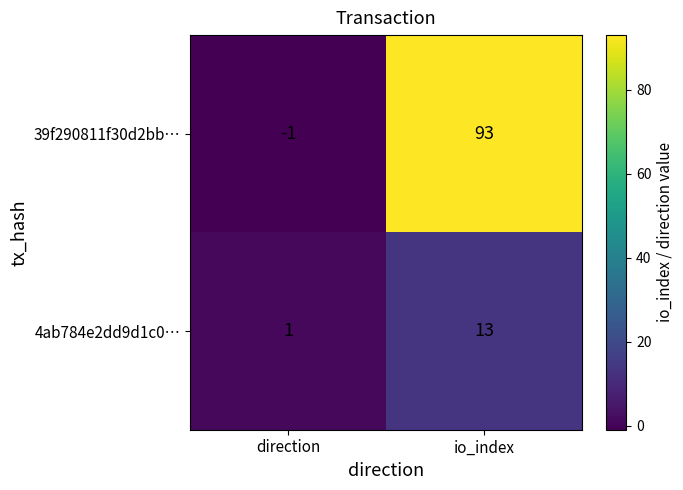

Where is 39f290811f30d2bb… nearest to the value 46?

direction